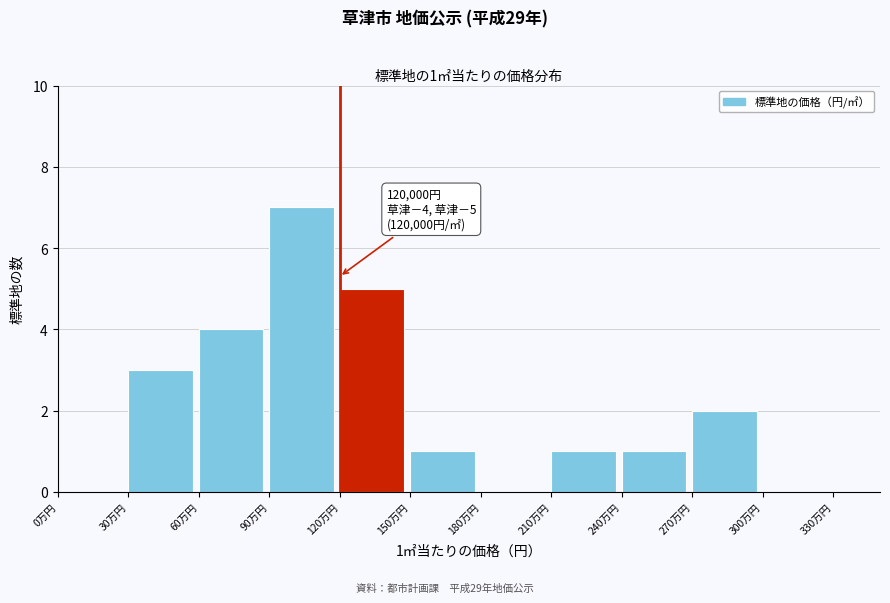

Reading left to right, transcribe all the data shown in this chart.

0万円=0	30万円=3	60万円=4	90万円=7	120万円=5	150万円=1	180万円=0	210万円=1	240万円=1	270万円=2	300万円=0	330万円=0